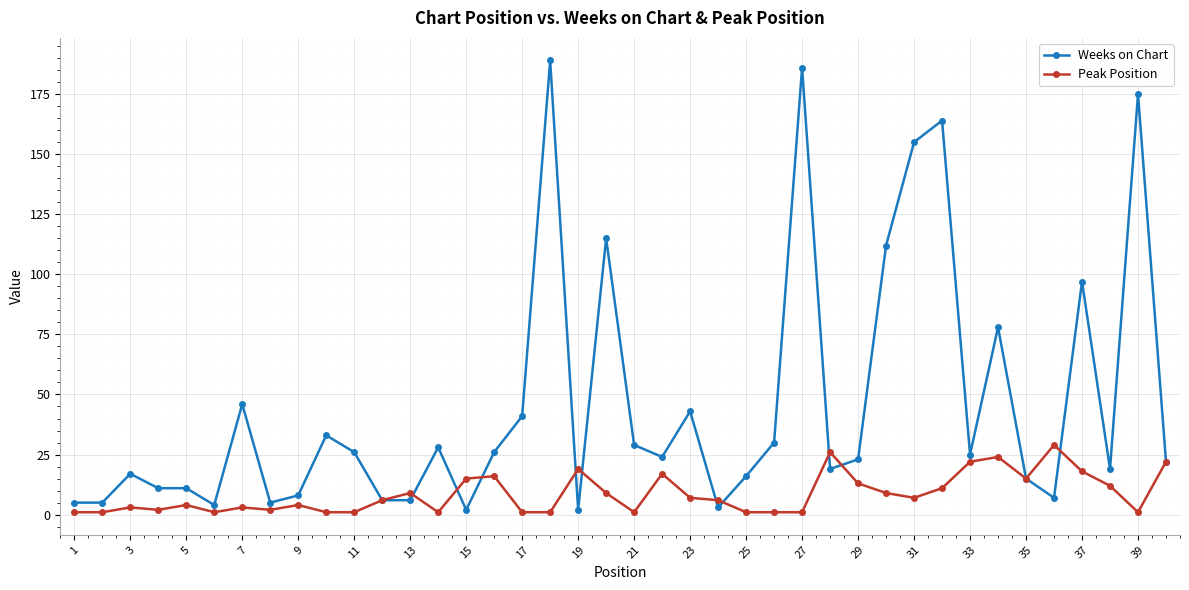

What is the difference between the maximum and minimum values in the Weeks on Chart series?

187